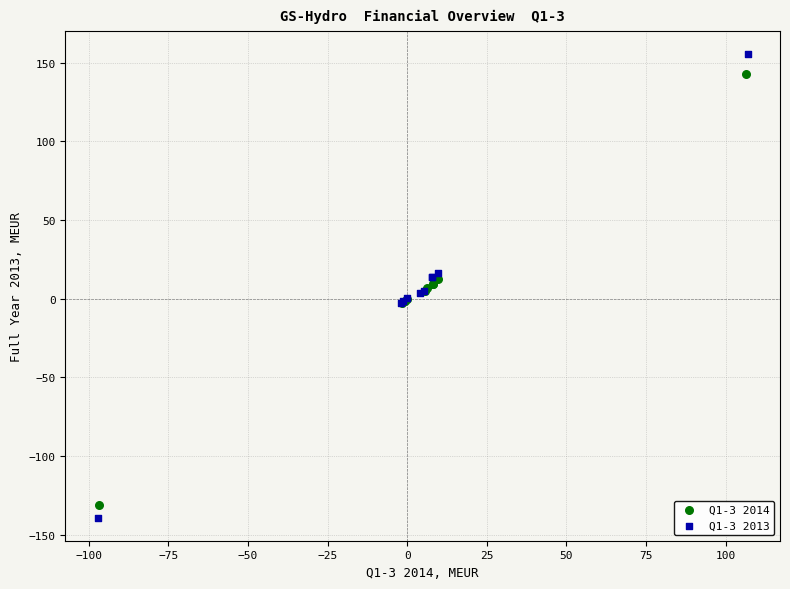

Which series has the largest Y range (max minus min)?

Q1-3 2013